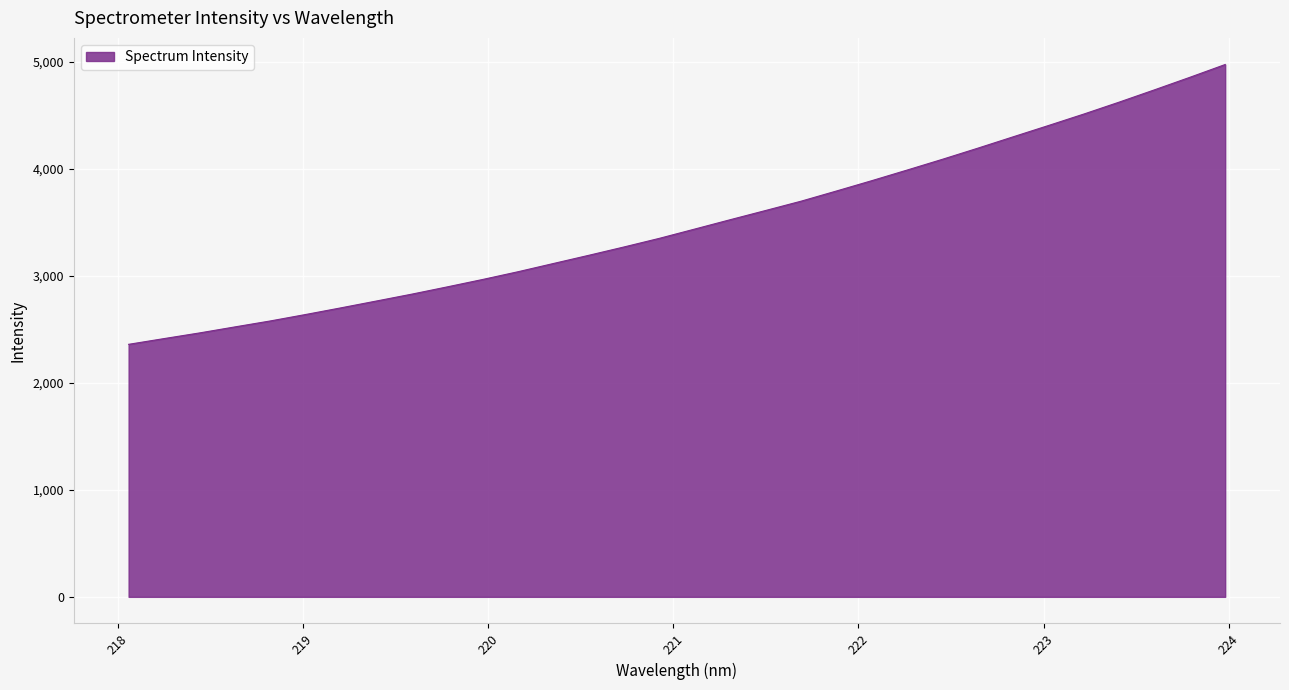

What is the minimum value shown in the chart?

2361.0